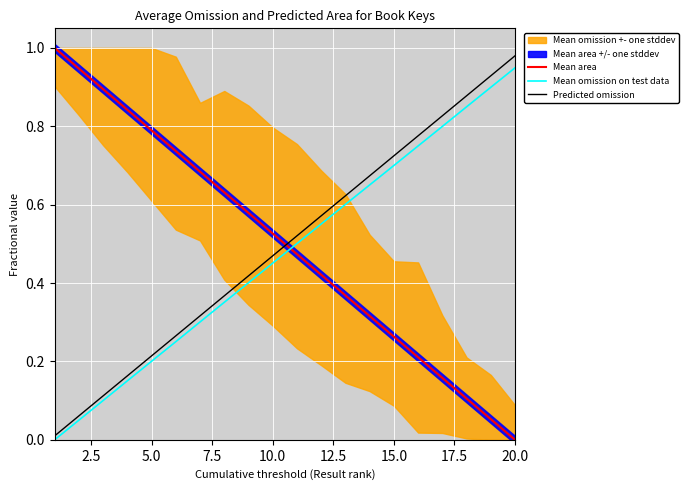

True or false: Predicted omission has a value of 1.4 at 20.0.

False